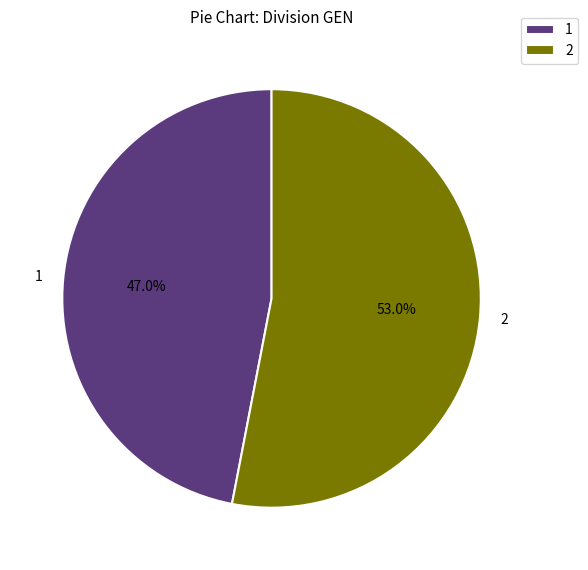

Which slice is the smallest?

1